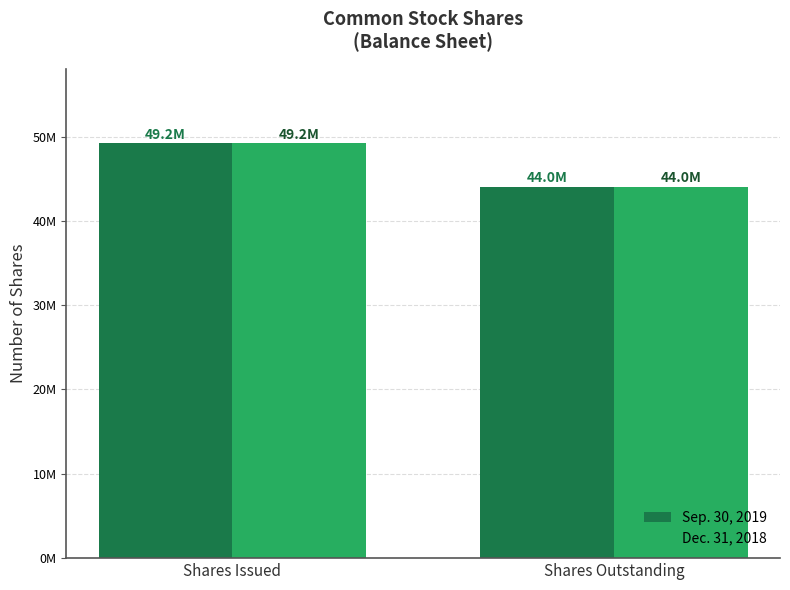

Does the chart contain stacked bars?

No